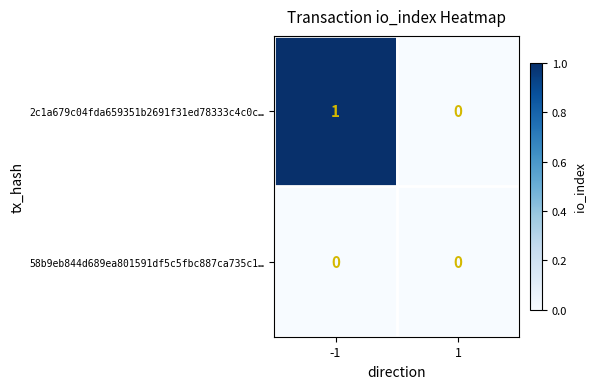

Which label corresponds to the largest value in the chart?

-1